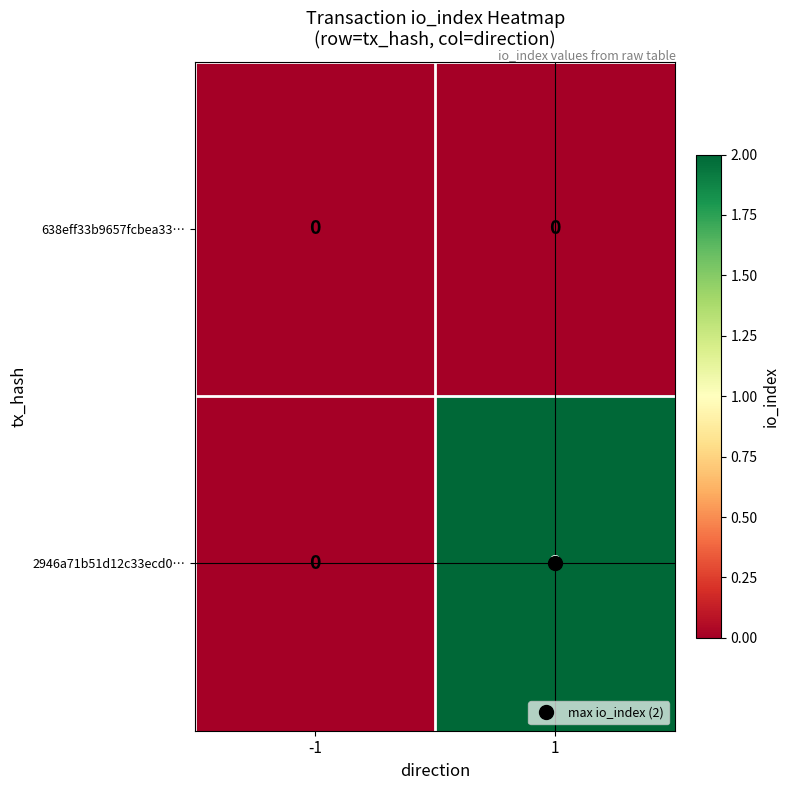

List the series in order of their overall mean, lowest first.

638eff33b9657fcbea33…, 2946a71b51d12c33ecd0…